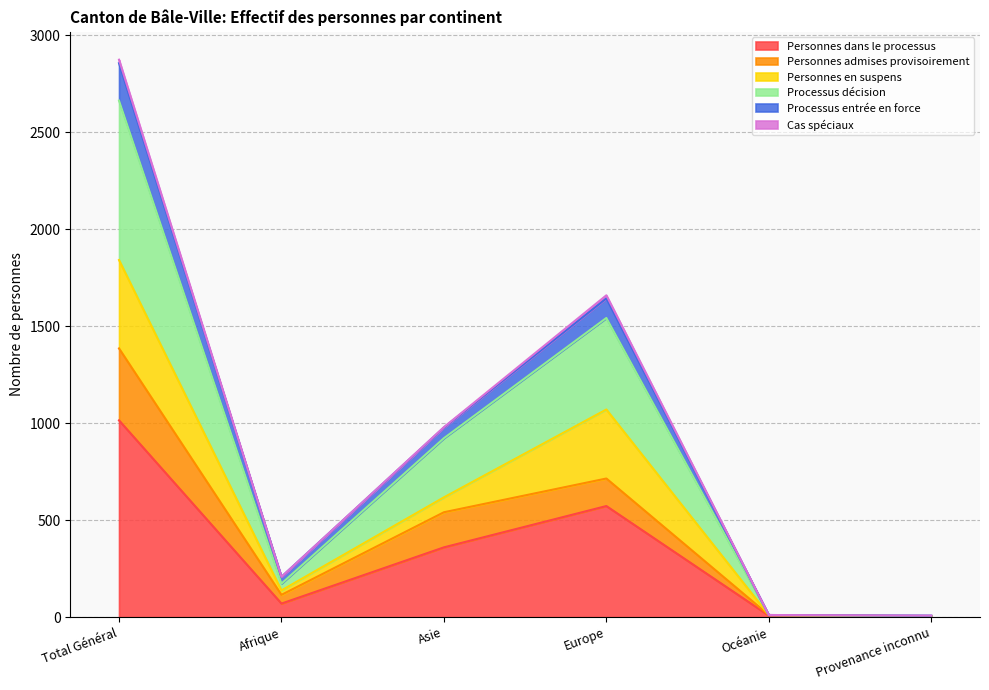

At which category is the sum across all series the highest?

Total Général